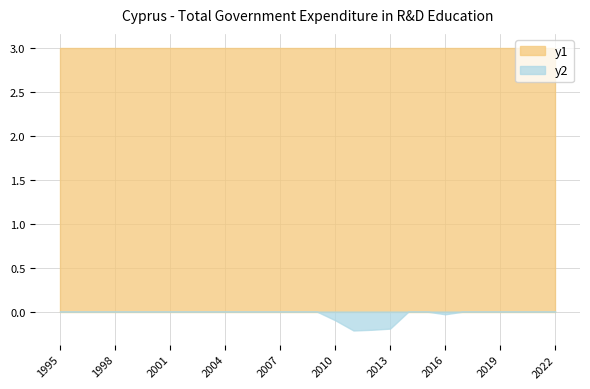

What is the difference between the highest and lowest values at 1997?

3.0